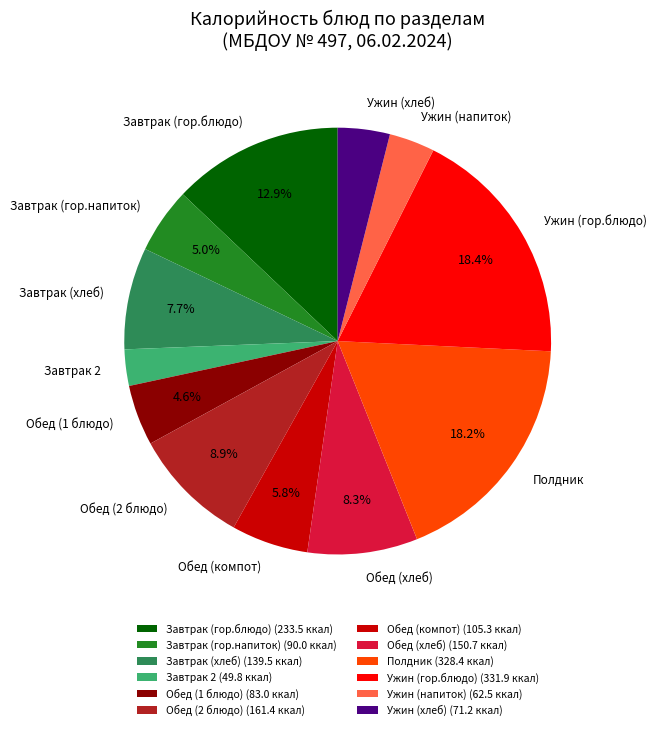

Which has a higher value, Ужин (гор.блюдо) or Обед (1 блюдо)?

Ужин (гор.блюдо)